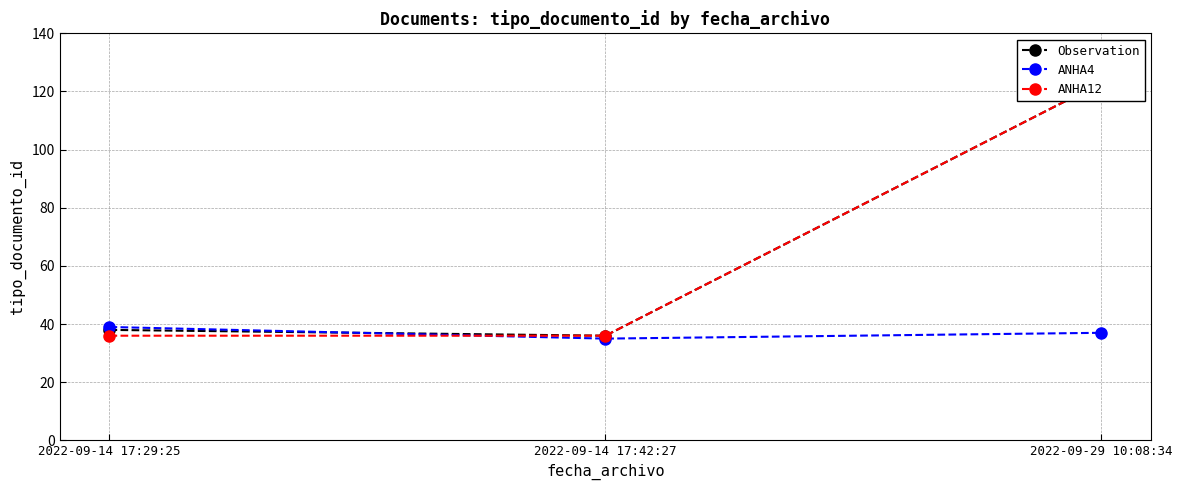

What are all the series names shown in the legend?

Observation, ANHA4, ANHA12